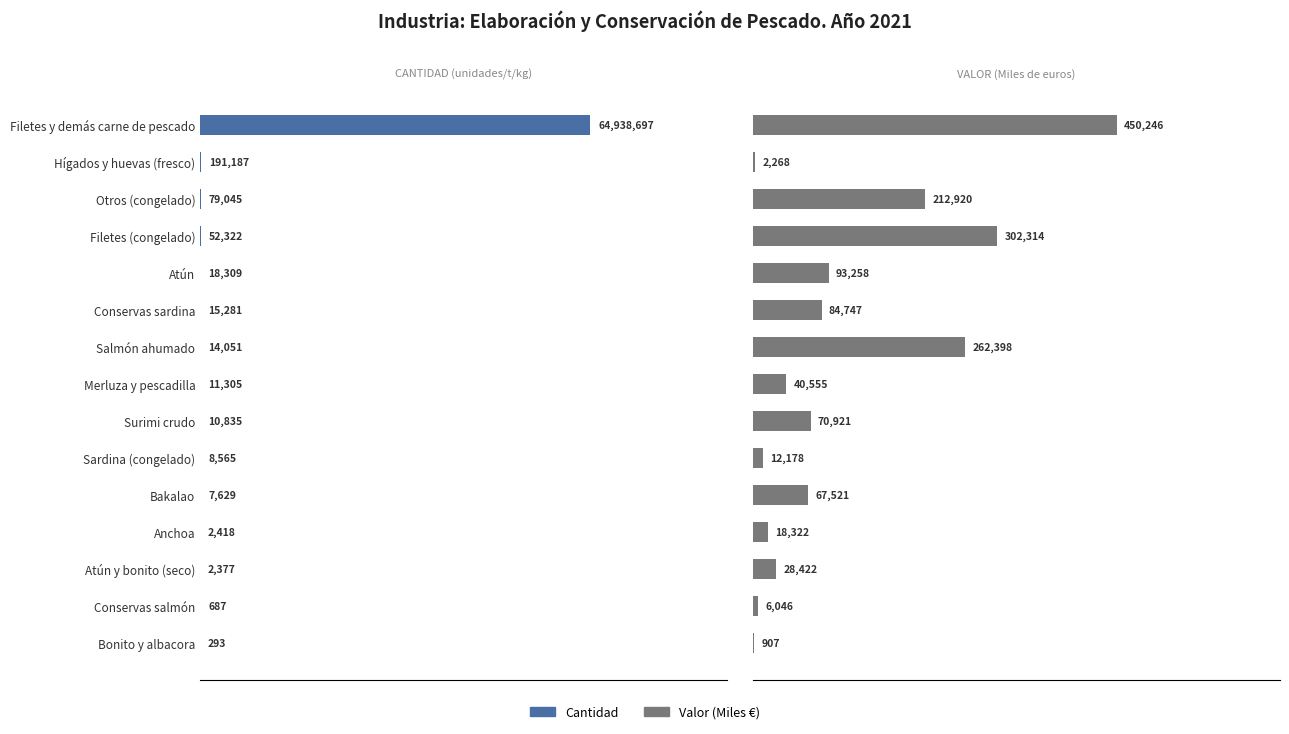

Reading right to left, transcribe all the data shown in this chart.

Cantidad: 0.0	0.0	0.0	0.0	0.0	0.0	0.0	0.0	0.0	0.0	0.0	0.1	0.1	0.3	100.0
Valor: 0.2	1.3	6.3	4.1	15.0	2.7	15.8	9.0	58.3	18.8	20.7	67.1	47.3	0.5	100.0